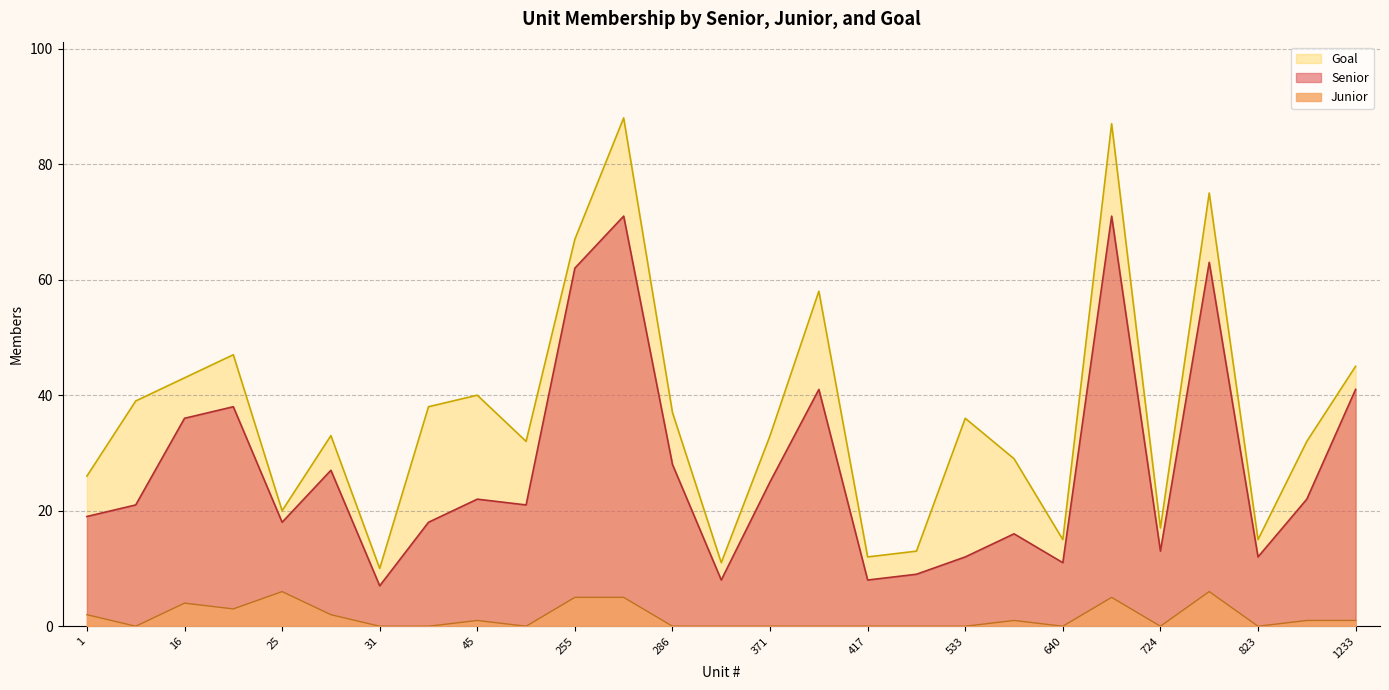

In Goal, how many points are higher than both neighbors (excluding endpoints)?

8